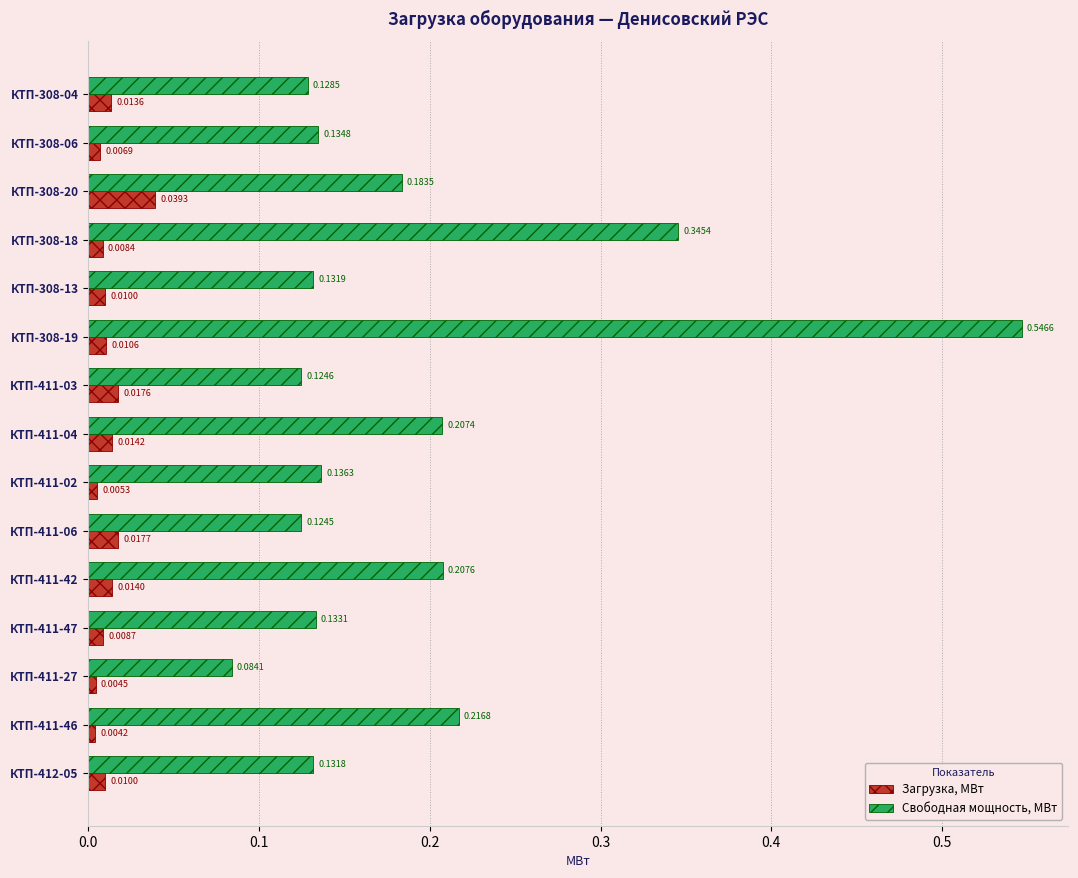

Rank the series at КТП-308-06 from lowest to highest value.

Загрузка, МВт, Свободная мощность, МВт